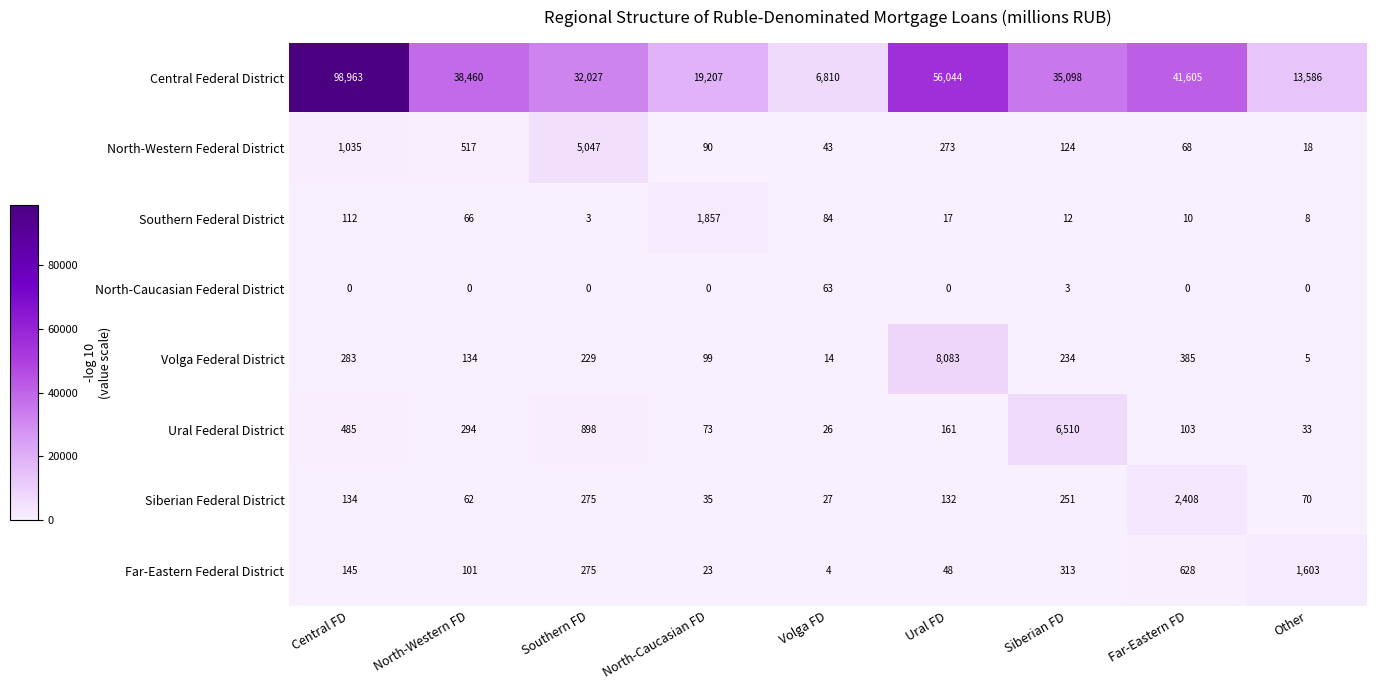

What is the average value of the Ural Federal District series?

954